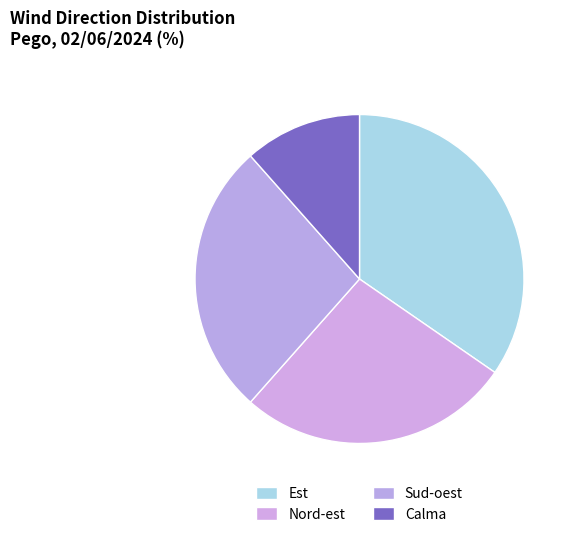

What is the smallest slice in the pie chart?

Calma